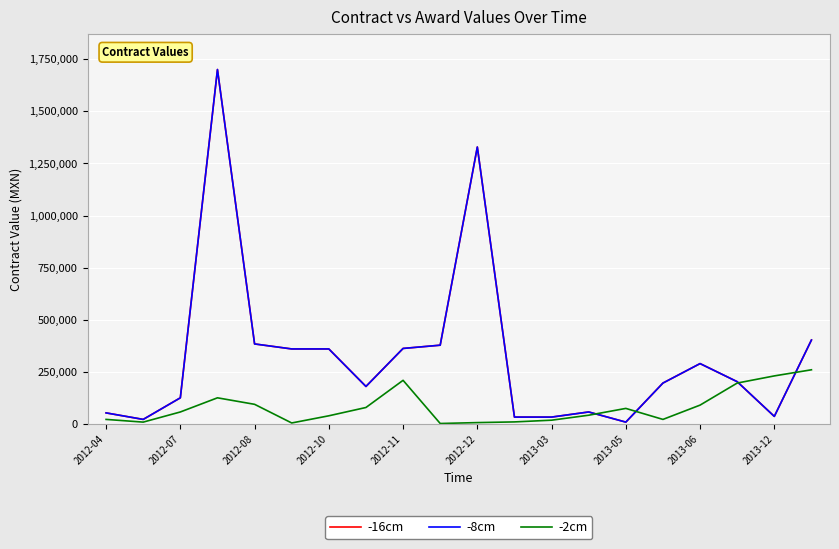

Does the chart display data point markers on the line(s)?

No